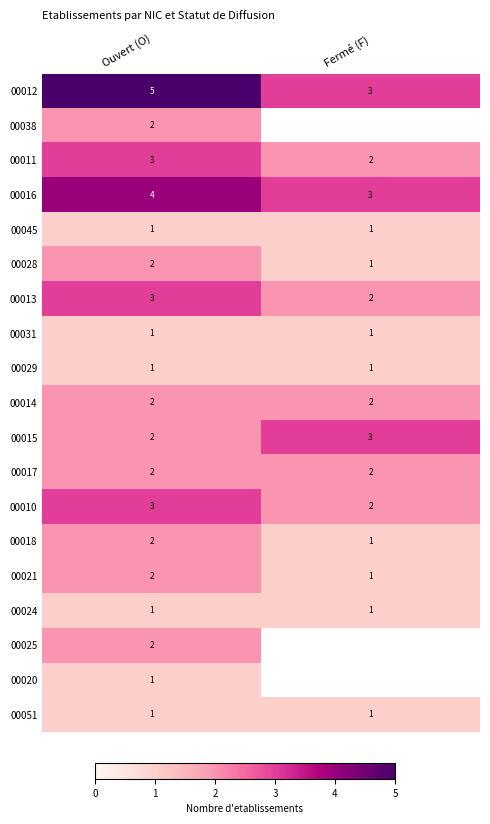

Count the 00028 values in the range 1 to 2.

2